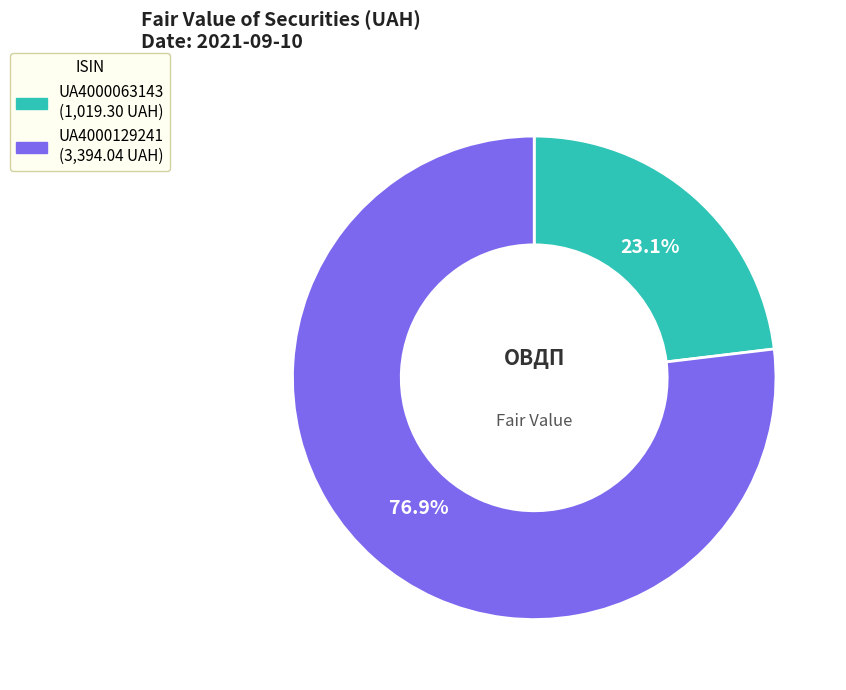

Which category has the biggest portion of the pie?

UA4000129241